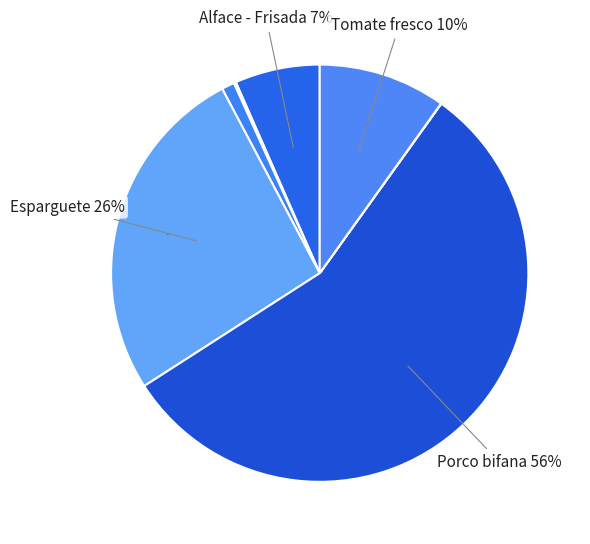

Approximately how many times larger is the value at Esparguete compared to Tomate fresco?

2.7